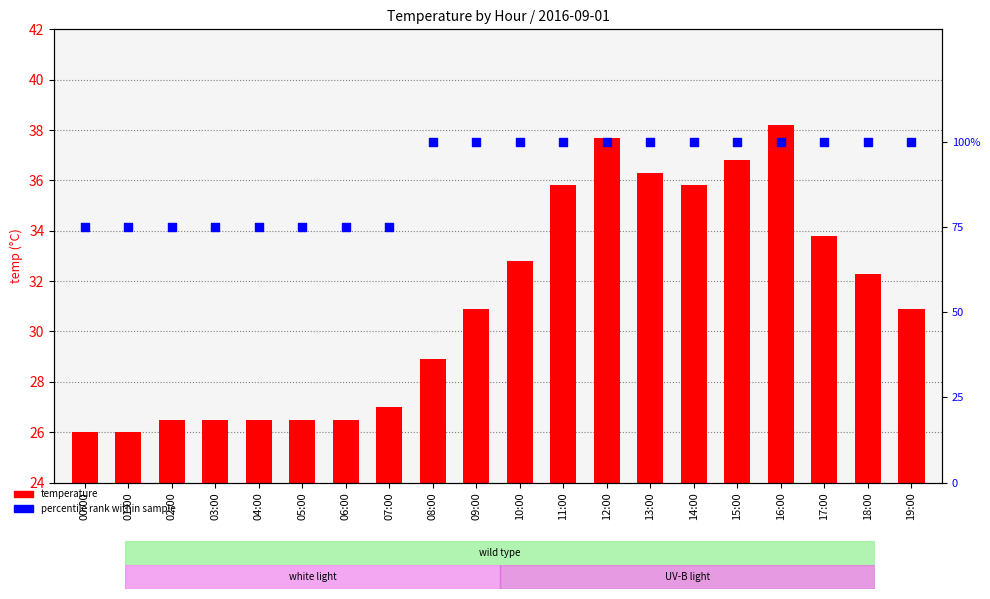

What are all the series names shown in the legend?

temperature, percentile rank within sample